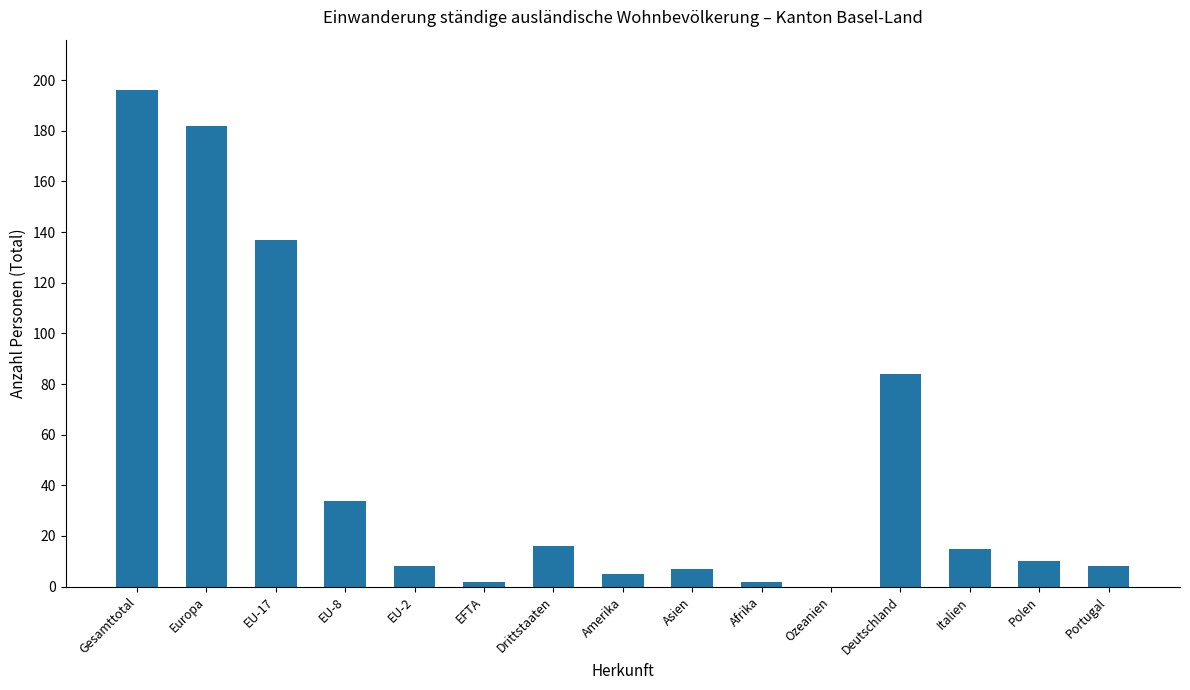

What is the change in value from Amerika to Ozeanien?

-5